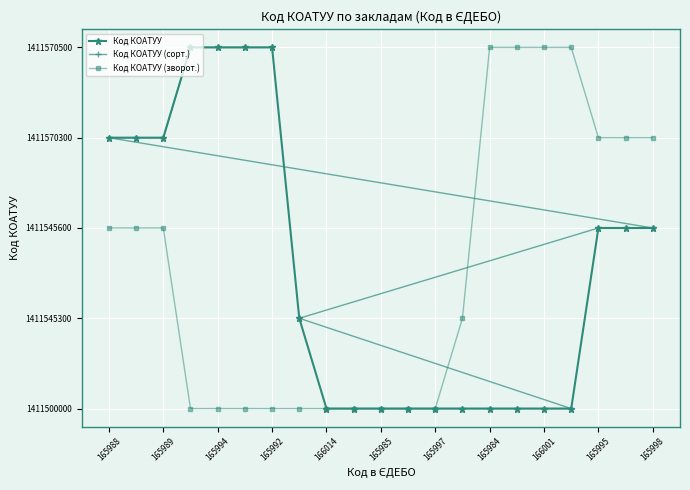

True or false: Код КОАТУУ has more than 1 interior local peaks.

False